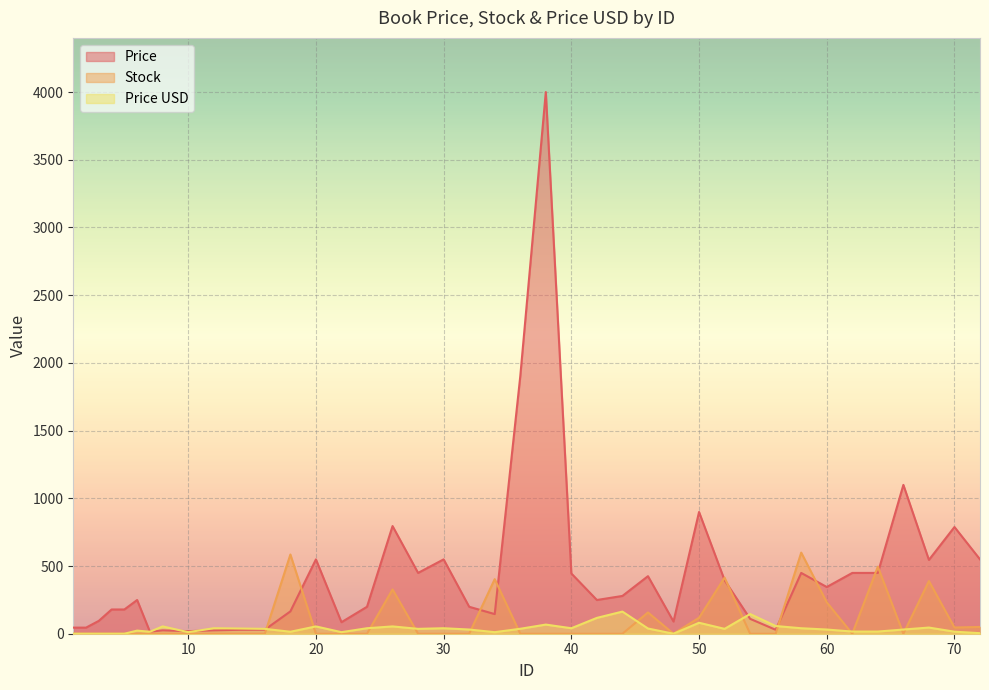

Between which two adjacent categories do Price USD and Stock first intersect?

16 and 18